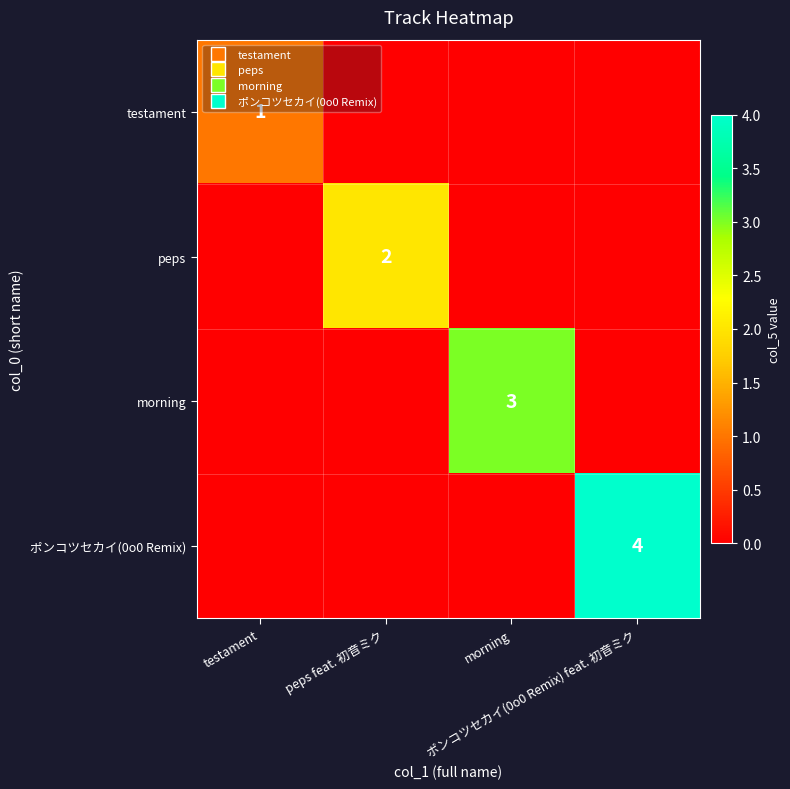

Rank the series by their average value, from lowest to highest.

testament, peps, morning, ポンコツセカイ(0o0 Remix)